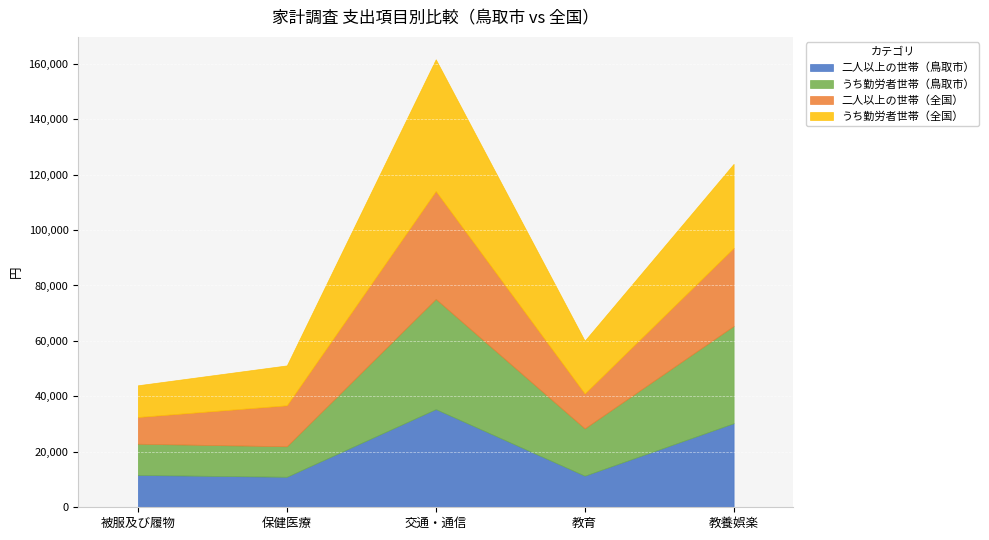

Where does the 二人以上の世帯（全国） series first go above 14785?

交通・通信